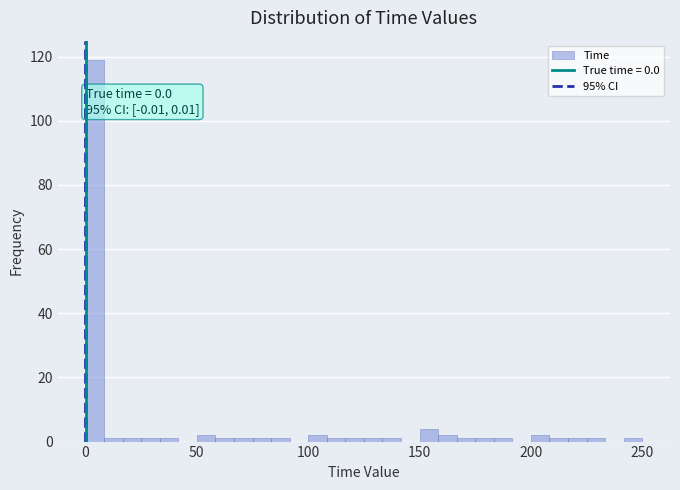

Read against the x-axis, roughly where is the centre of the tallest bar?

5